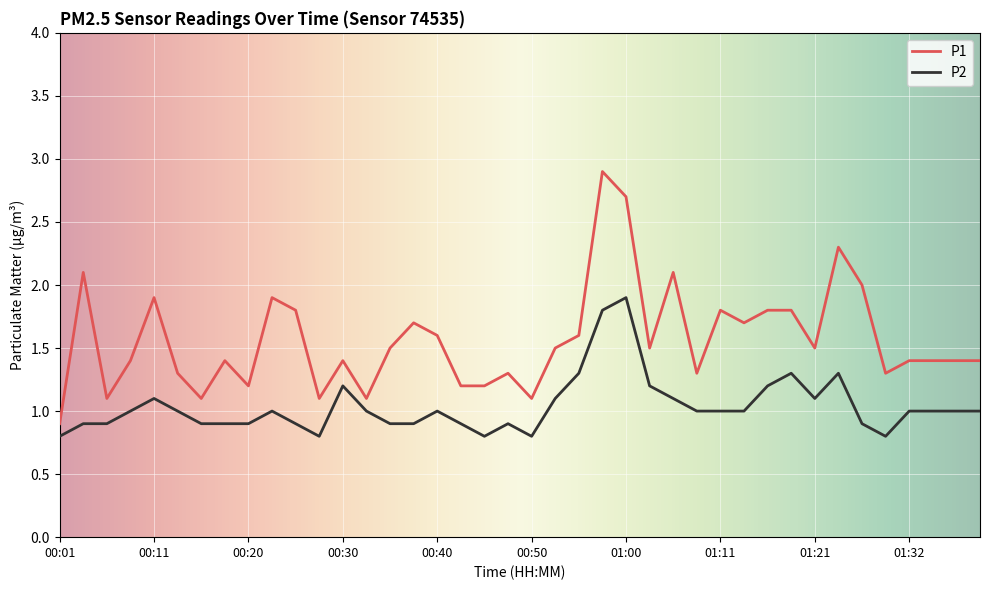

True or false: P2 and P1 cross at least once.

False